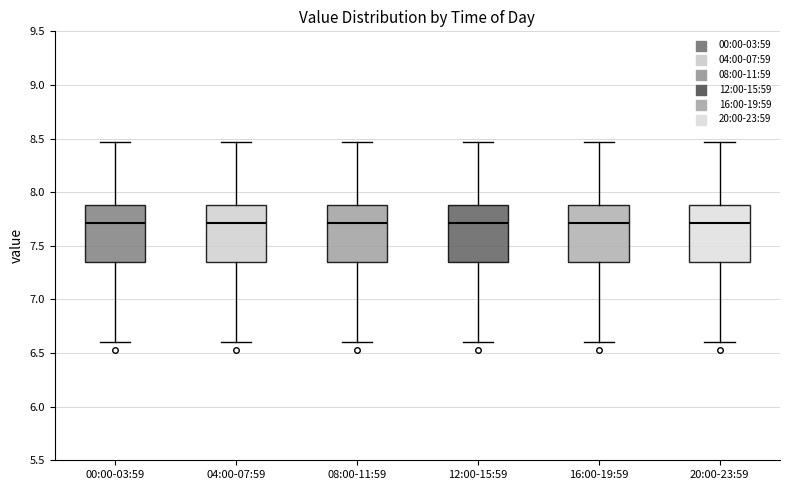

Reading left to right, read every box against the y-axis: the position of its median line, the range the box covers, and the ends of its whiskers. The values are not printed on the chart, so give them approximately, as read against the axis.

00:00-03:59: median 7.70, box 7.35 to 7.90, whiskers 6.60 to 8.45
04:00-07:59: median 7.70, box 7.35 to 7.90, whiskers 6.60 to 8.45
08:00-11:59: median 7.70, box 7.35 to 7.90, whiskers 6.60 to 8.45
12:00-15:59: median 7.70, box 7.35 to 7.90, whiskers 6.60 to 8.45
16:00-19:59: median 7.70, box 7.35 to 7.90, whiskers 6.60 to 8.45
20:00-23:59: median 7.70, box 7.35 to 7.90, whiskers 6.60 to 8.45